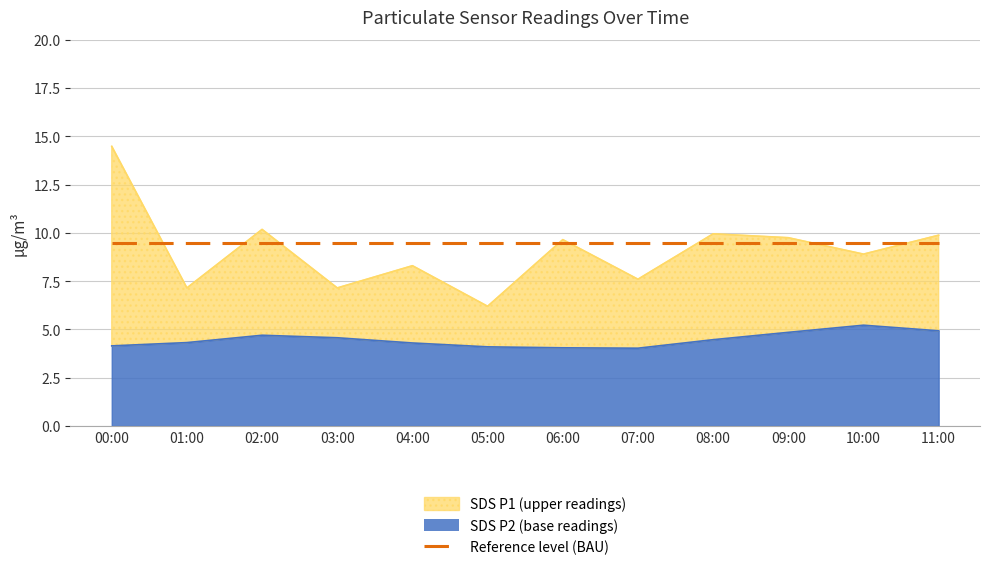

List the series in order of their peak value, highest first.

SDS_P1, SDS_P2